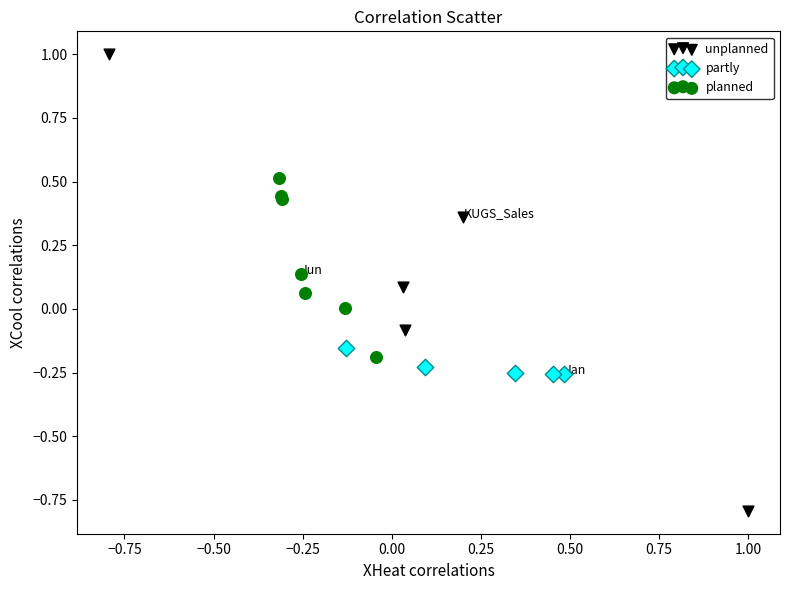

Which series has the widest spread of Y values?

unplanned